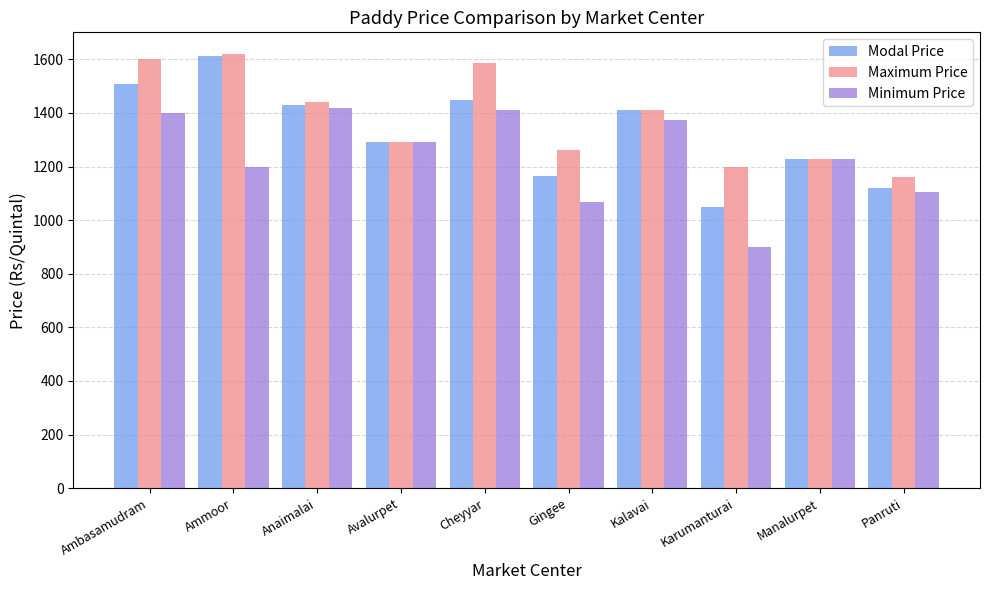

Rank the series at Ambasamudram from lowest to highest value.

Minimum Price, Modal Price, Maximum Price